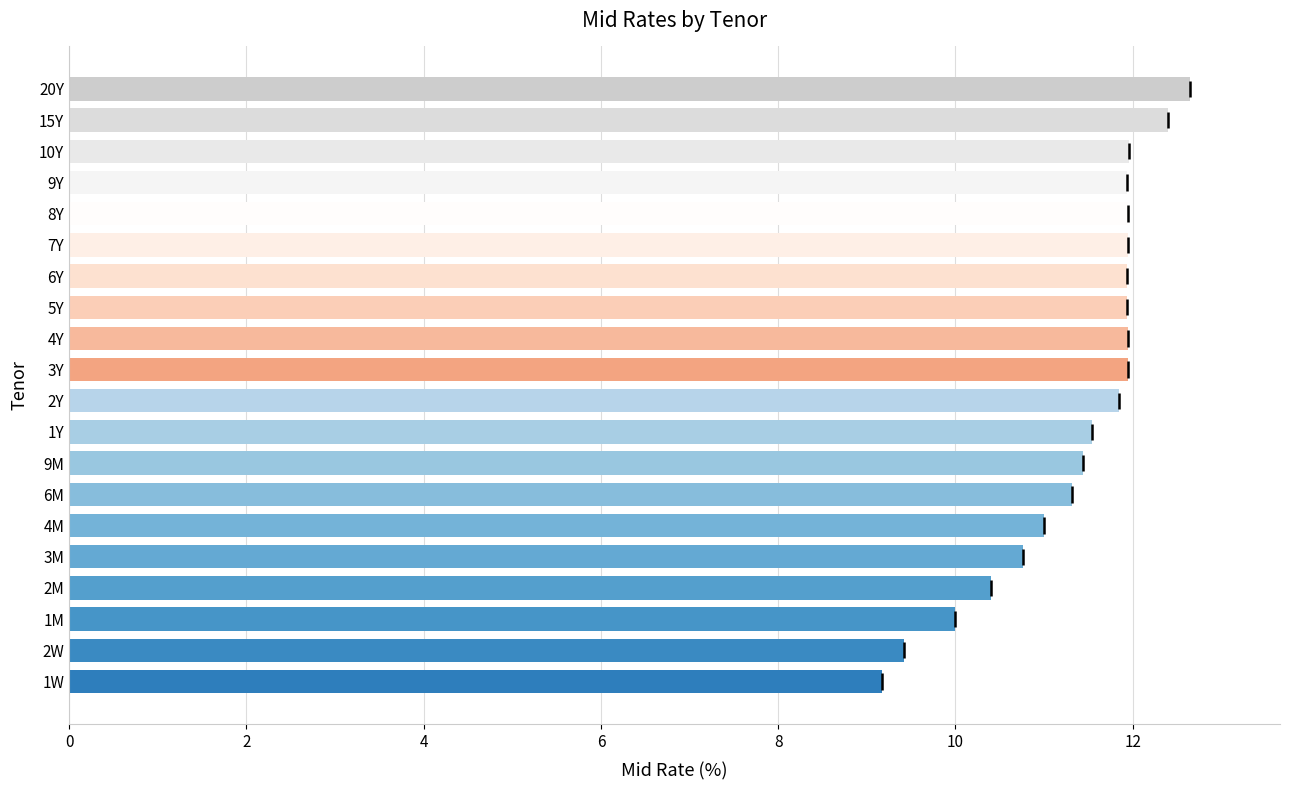

What value does the data have at 15Y?

12.4